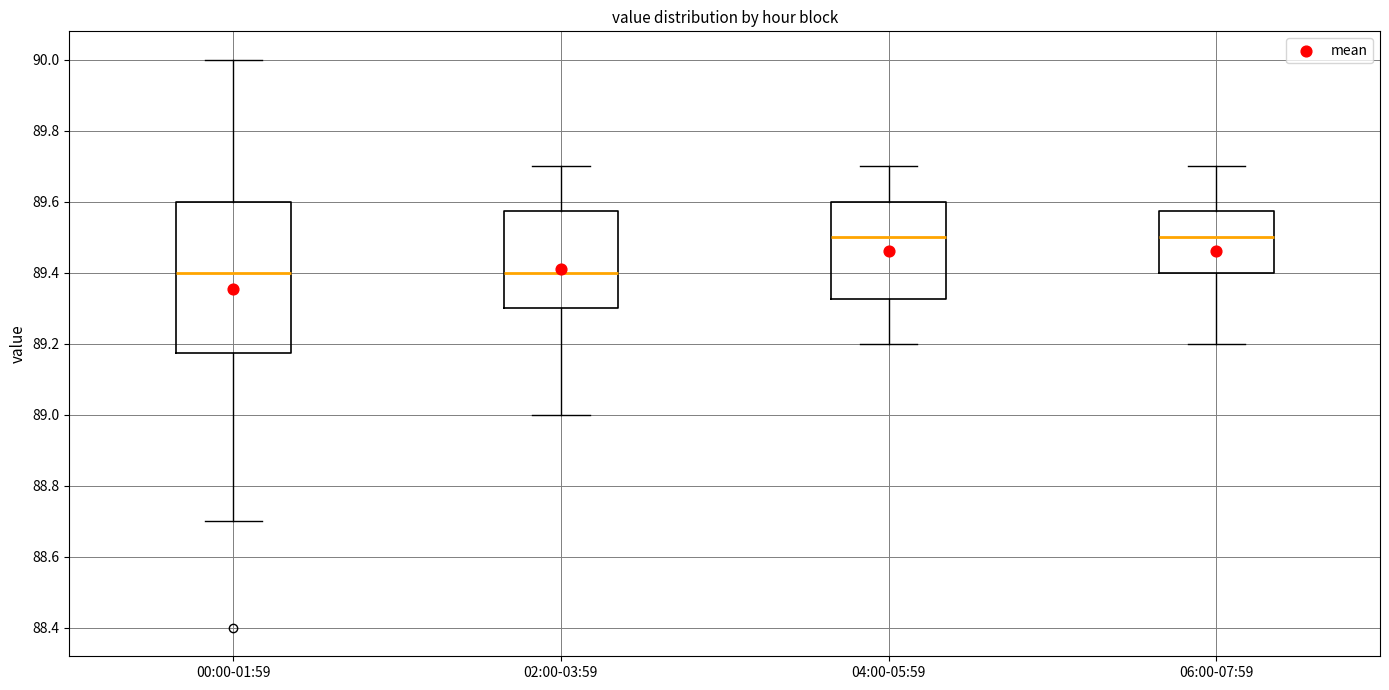

Reading left to right, transcribe this box plot: for each box, give where its median line is, the range the box spans, and where its two whiskers end, as read against the y-axis. The values are not printed on the chart, so give them approximately, as read against the axis.

00:00-01:59: median 89.40, box 89.18 to 89.60, whiskers 88.70 to 90.00
02:00-03:59: median 89.40, box 89.30 to 89.58, whiskers 89.00 to 89.70
04:00-05:59: median 89.50, box 89.32 to 89.60, whiskers 89.20 to 89.70
06:00-07:59: median 89.50, box 89.40 to 89.58, whiskers 89.20 to 89.70